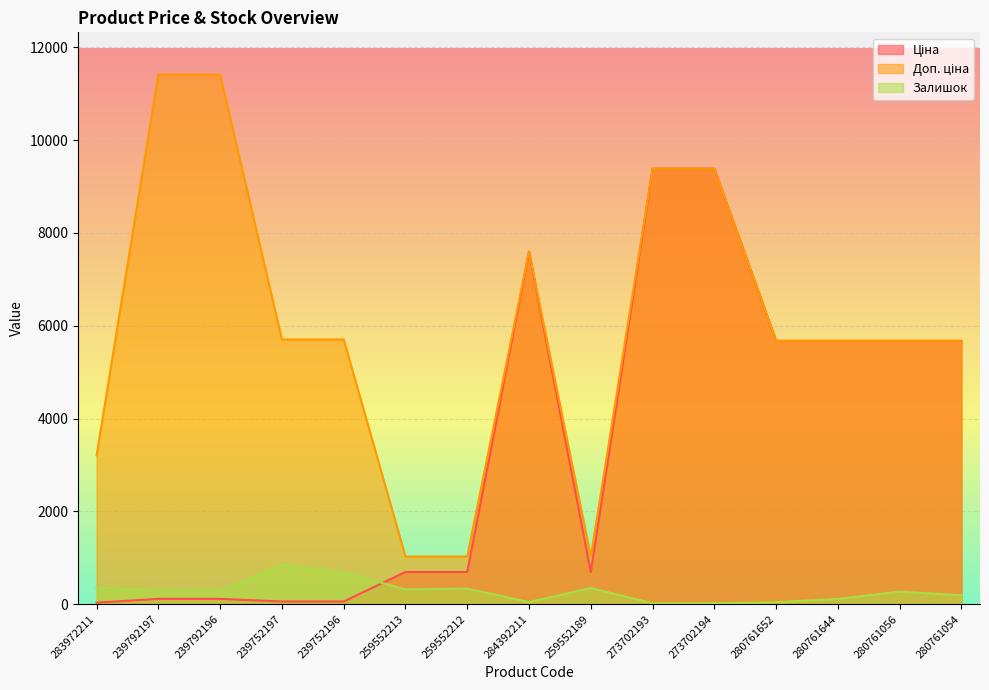

At which label is Ціна closest to 4708?

280761652